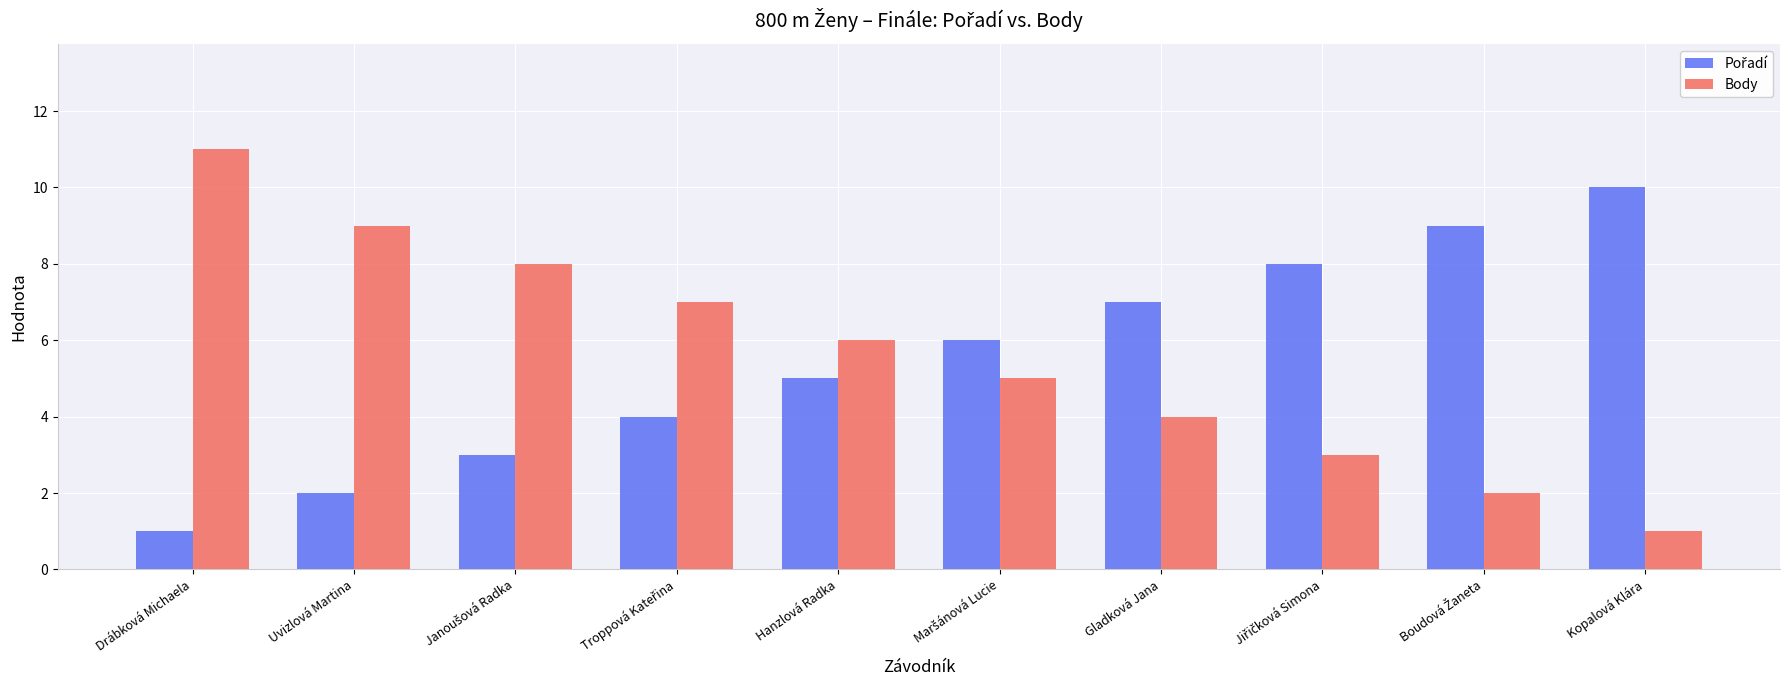

What is the smallest value displayed?

1